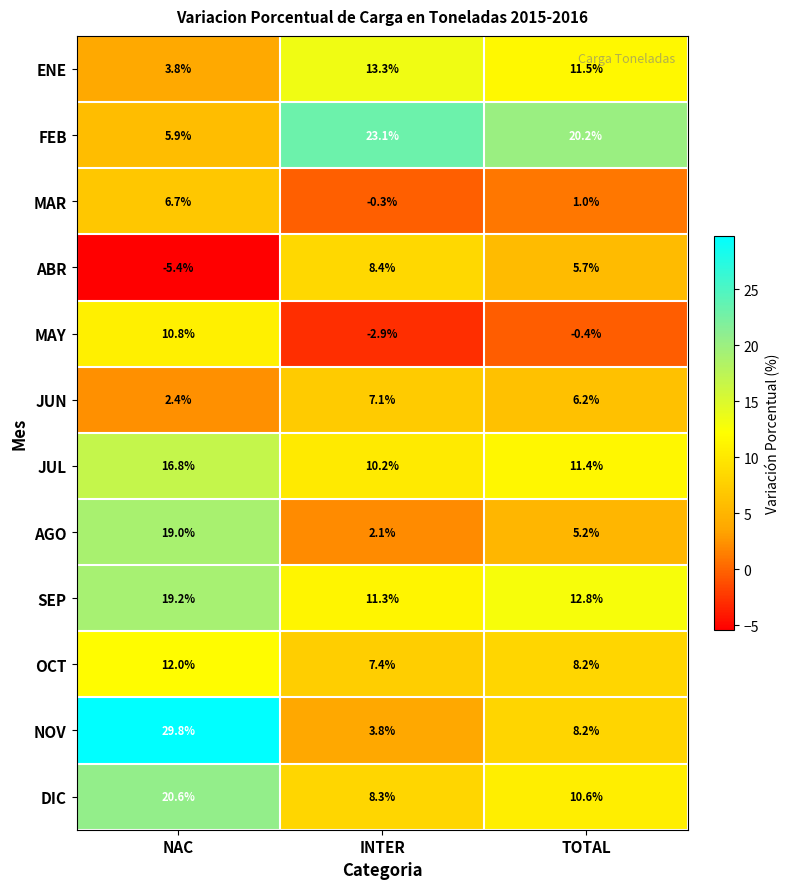

What is the approximate value of NOV at TOTAL?

8.2